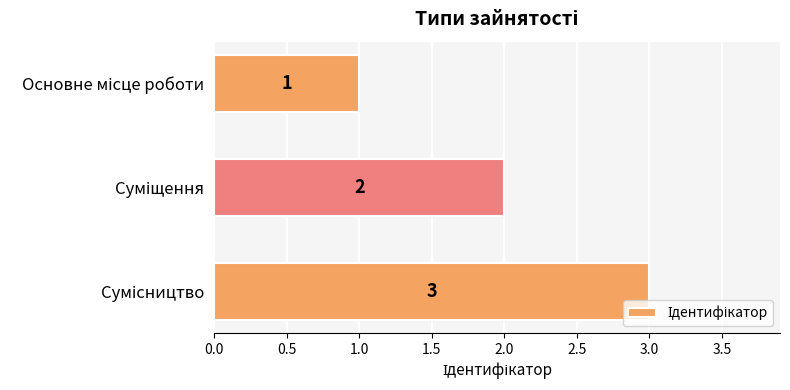

How many values are between 1 and 3?

3